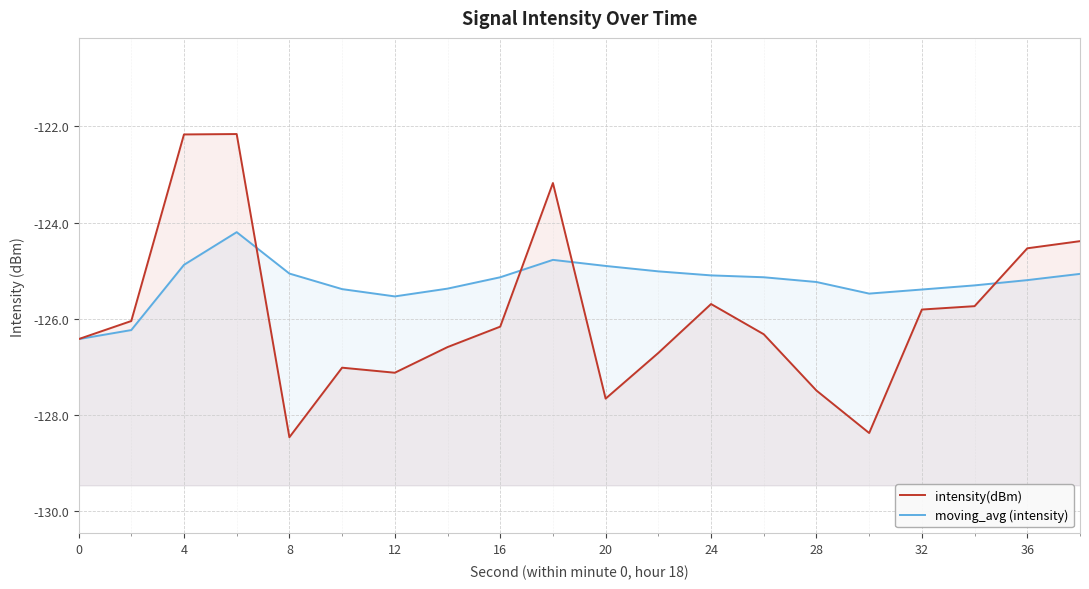

Reading left to right, list all the values displayed in this chart.

intensity(dBm): -126.4	-126.0	-122.2	-122.2	-128.5	-127.0	-127.1	-126.6	-126.2	-123.2	-127.7	-126.7	-125.7	-126.3	-127.5	-128.4	-125.8	-125.7	-124.5	-124.4
moving_avg (intensity): -126.4	-126.2	-124.9	-124.2	-125.1	-125.4	-125.5	-125.4	-125.1	-124.8	-124.9	-125.0	-125.1	-125.1	-125.2	-125.5	-125.4	-125.3	-125.2	-125.1